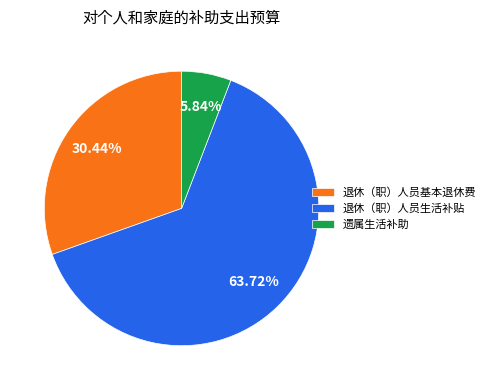

What is the majority slice?

退休（职）人员生活补贴